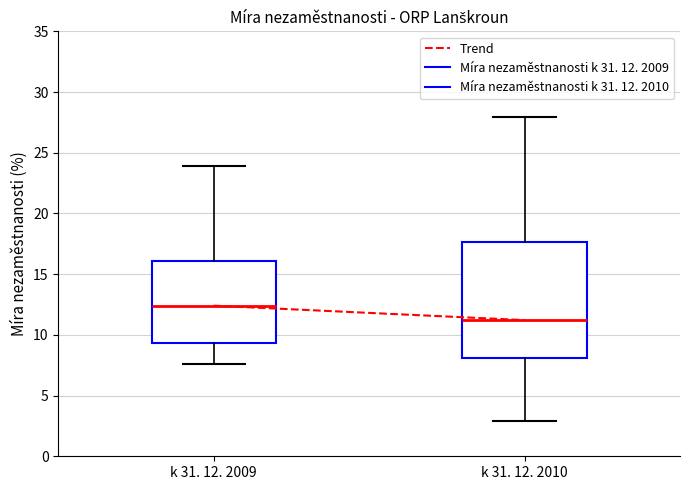

Reading left to right, transcribe this box plot: for each box, give where its median line is, the range the box spans, and where its two whiskers end, as read against the y-axis. The values are not printed on the chart, so give them approximately, as read against the axis.

k 31. 12. 2009: median 12.5, box 9.5 to 16.0, whiskers 7.5 to 24.0
k 31. 12. 2010: median 11.0, box 8.0 to 17.5, whiskers 3.0 to 28.0